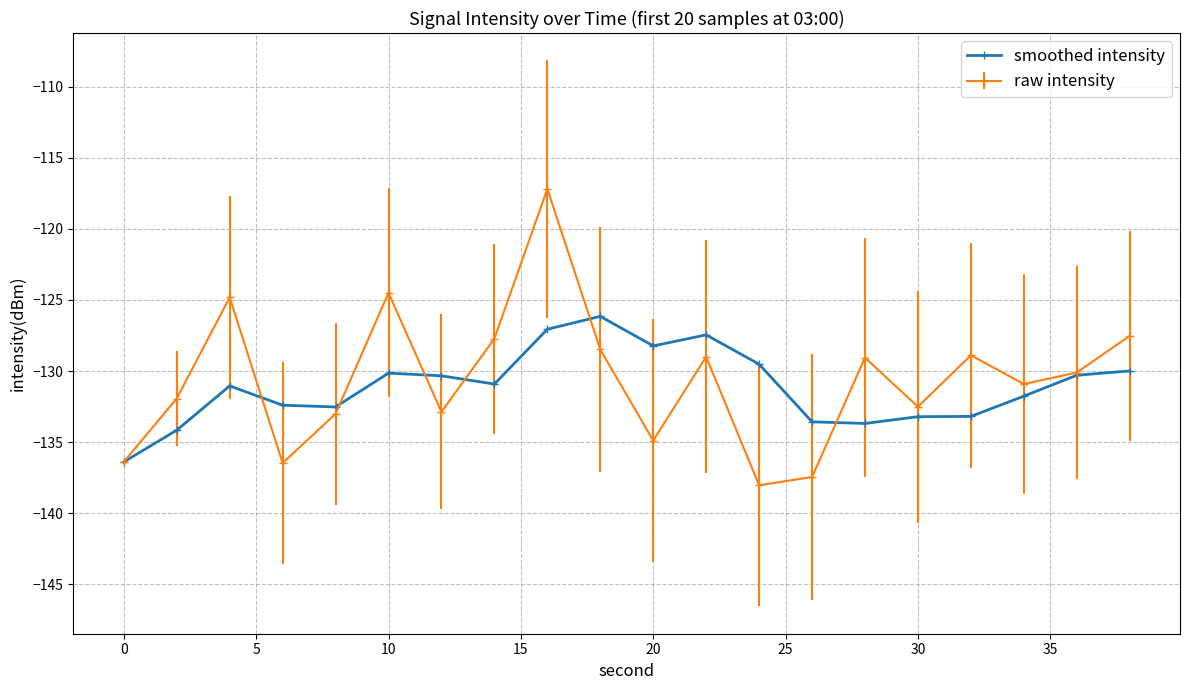

Rank the series by their maximum value, from lowest to highest.

smoothed intensity, raw intensity